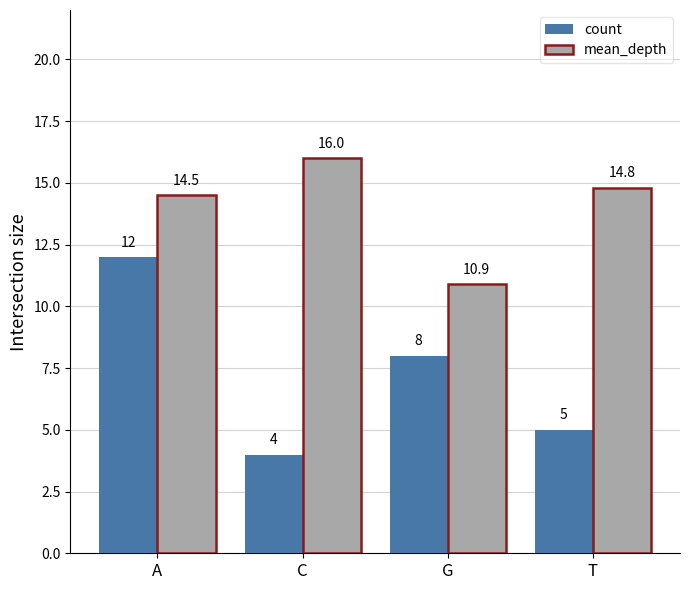

At which label is mean_depth closest to 13?

A